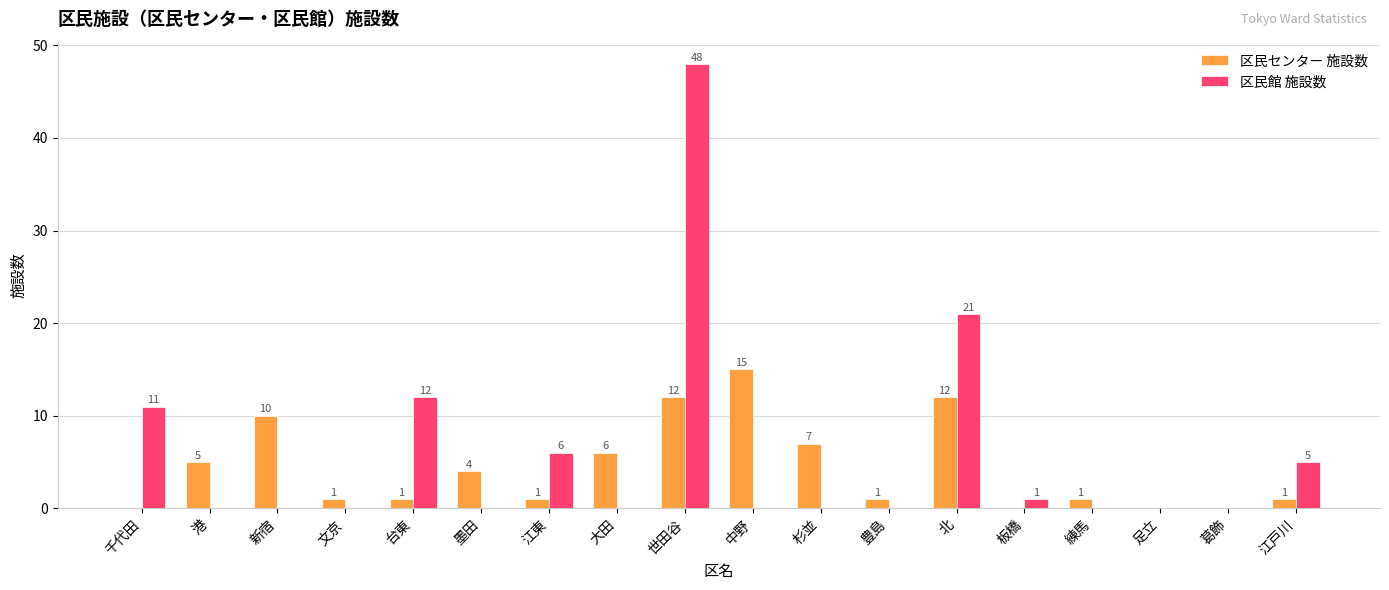

What are all the series names shown in the legend?

区民センター 施設数, 区民館 施設数